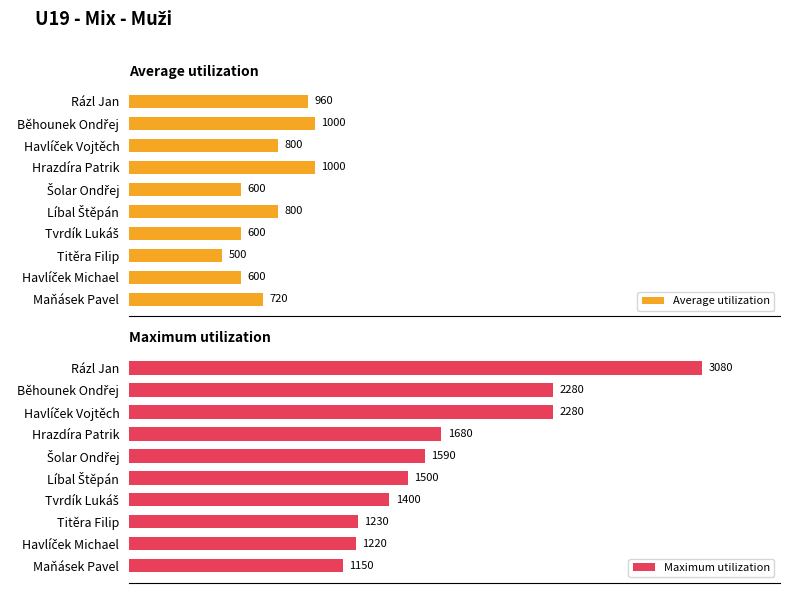

Which series has the largest total across all categories?

Maximum utilization